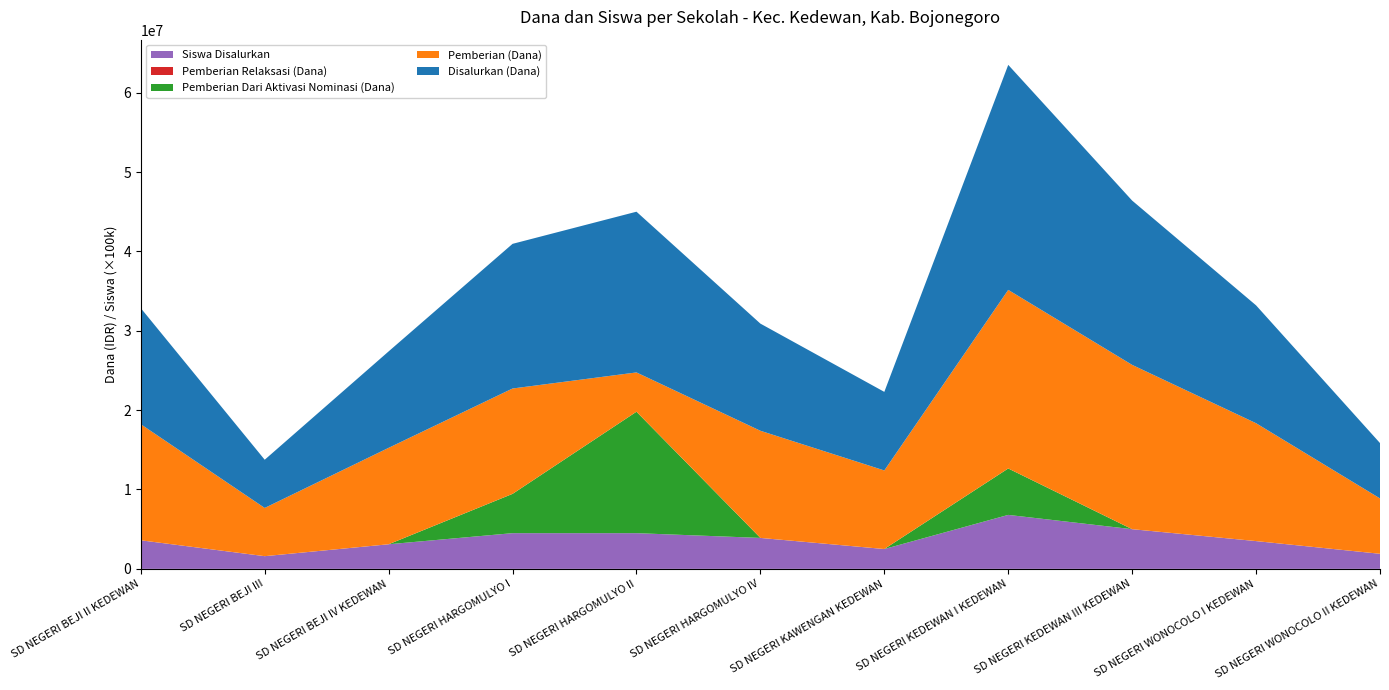

Reading right to left, extract all data points from this chart.

Disalurkan (Dana): 6975000	14850000	20700000	28350000	9900000	13500000	20250000	18225000	12150000	6075000	14625000
Pemberian (Dana): 6975000	14850000	20700000	22500000	9900000	13500000	4950000	13275000	12150000	6075000	14625000
Pemberian Dari Aktivasi Nominasi (Dana): 0	0	0	5850000	0	0	15300000	4950000	0	0	0
Pemberian Relaksasi (Dana): 0	0	0	0	0	0	0	0	0	0	0
Siswa Disalurkan: 19	35	50	68	25	39	45	45	31	16	36